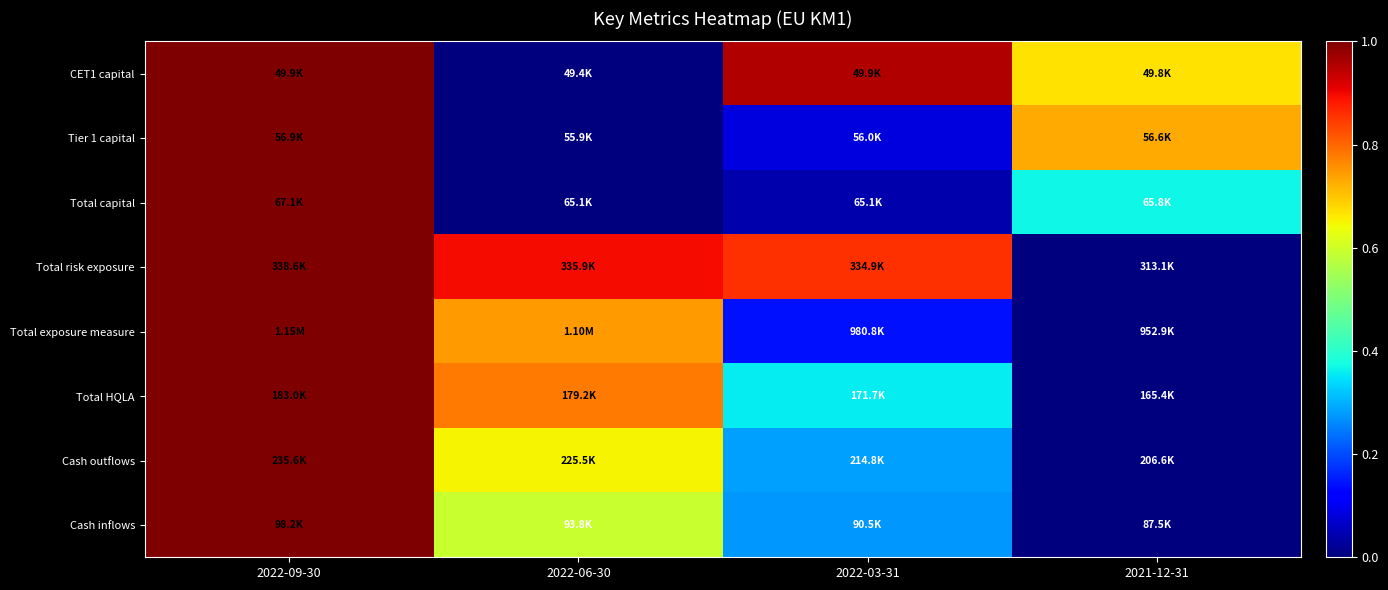

At which category is the sum across all series the highest?

2022-09-30